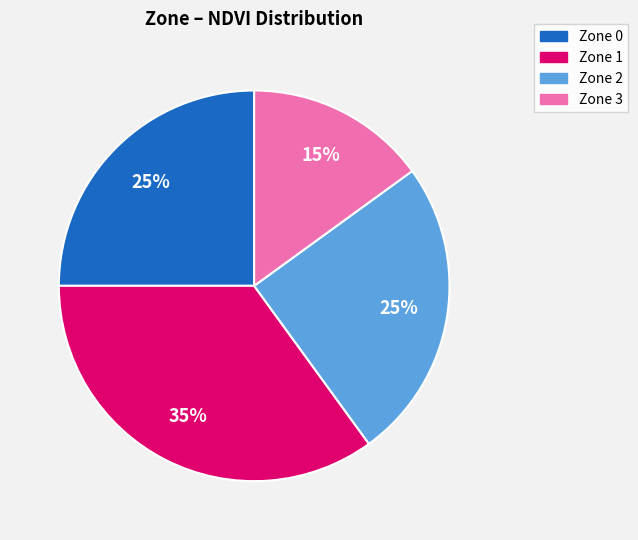

Approximately how many times larger is the value at Zone 2 compared to Zone 1?

0.7